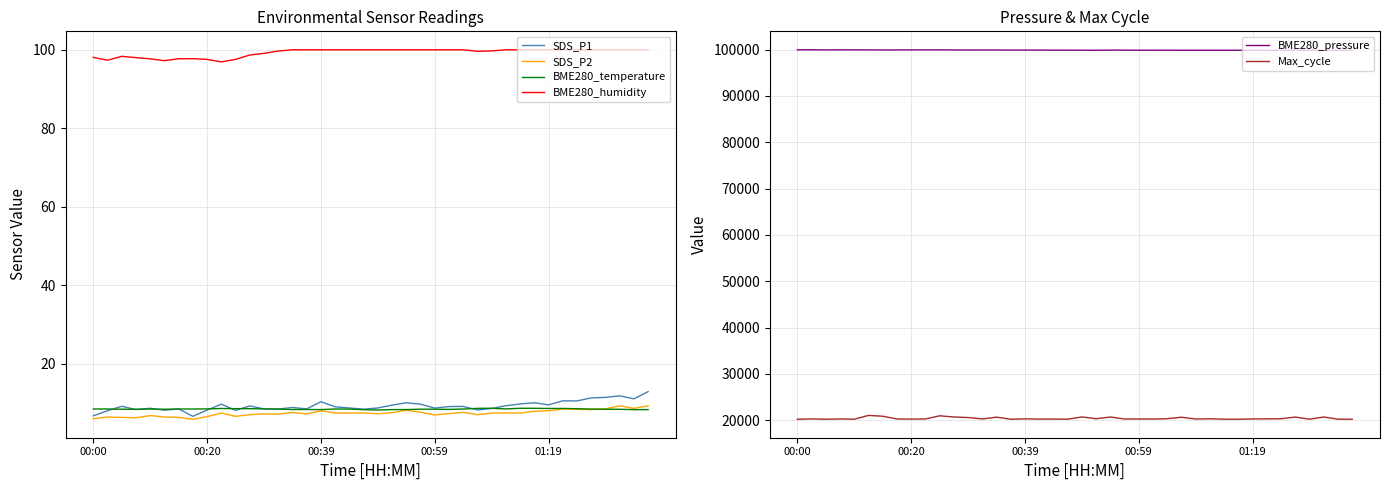

Which series has the widest spread of values?

Max_cycle